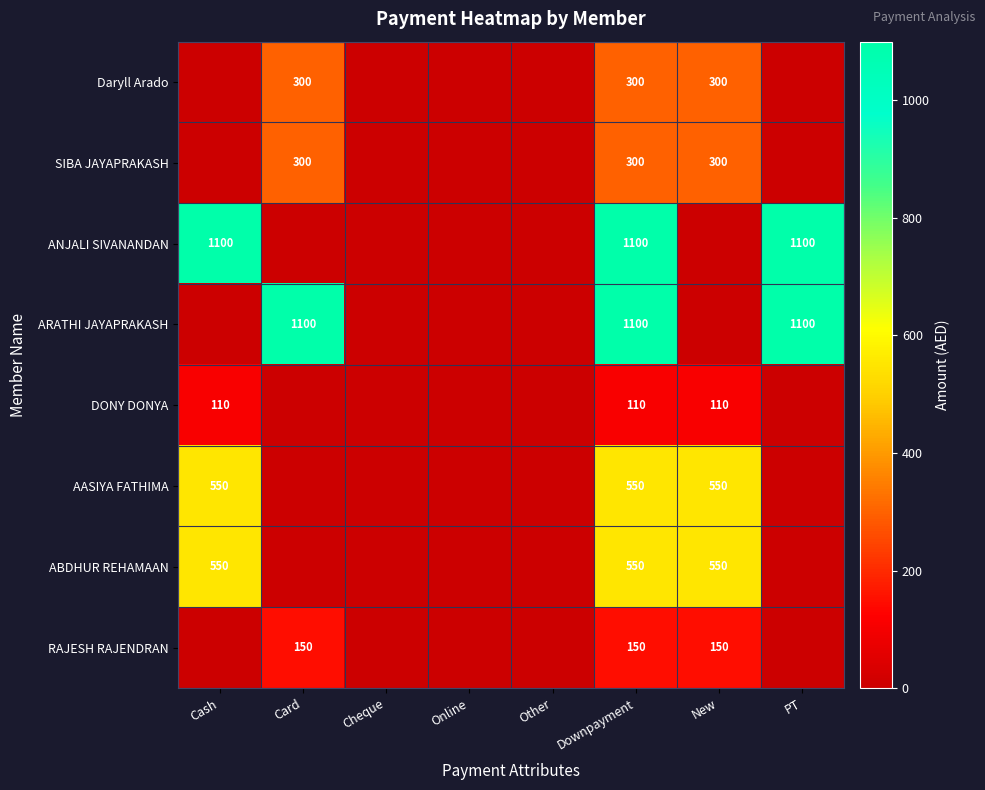

What is the spread (max minus min) of values at Downpayment?

990